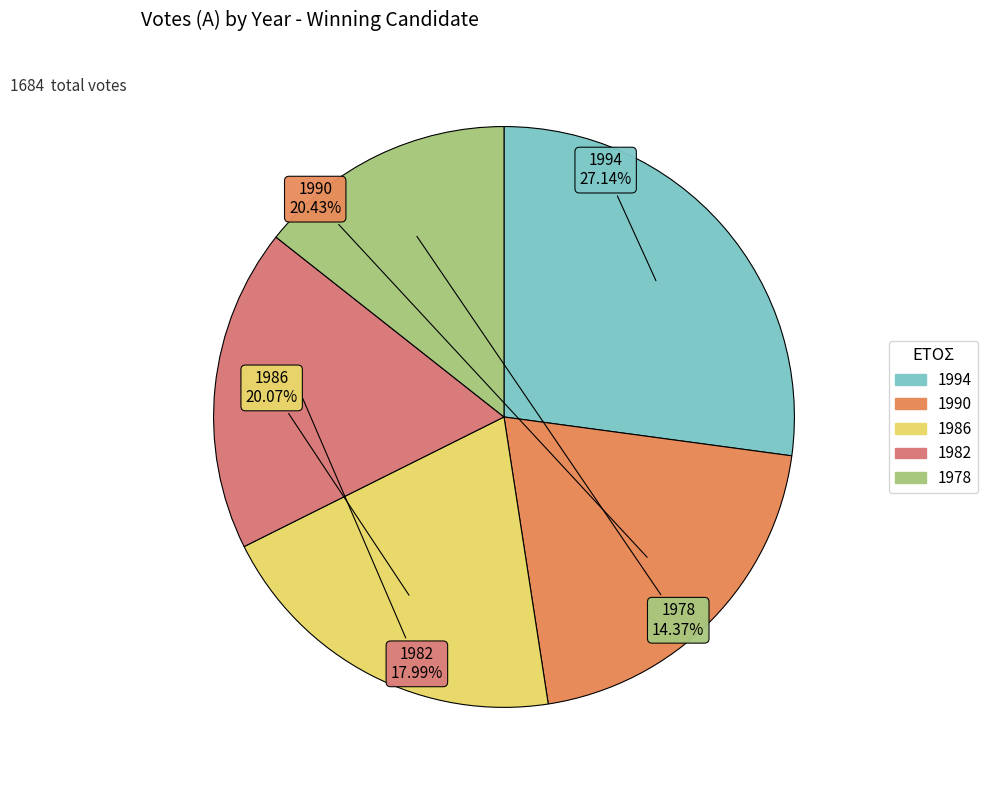

Count the number of slices in the pie.

5